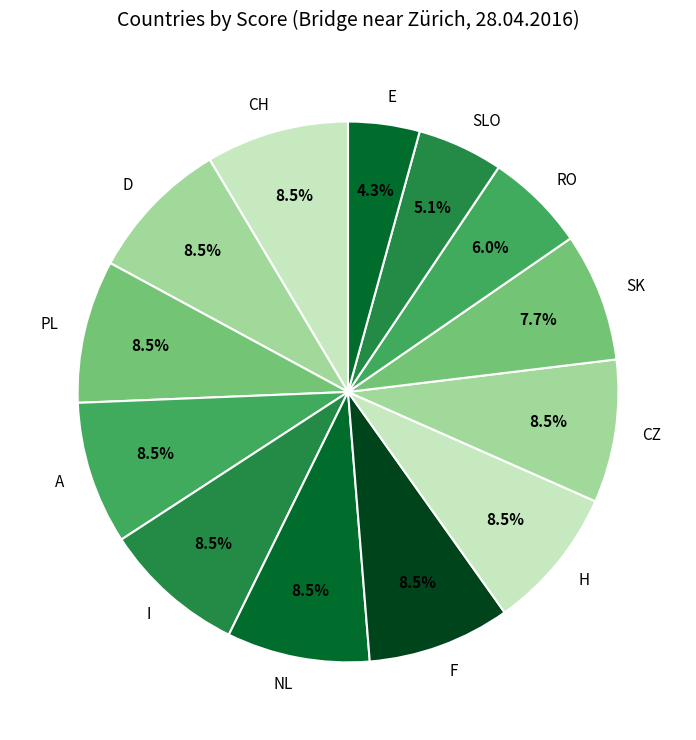

Which slice is the smallest?

E